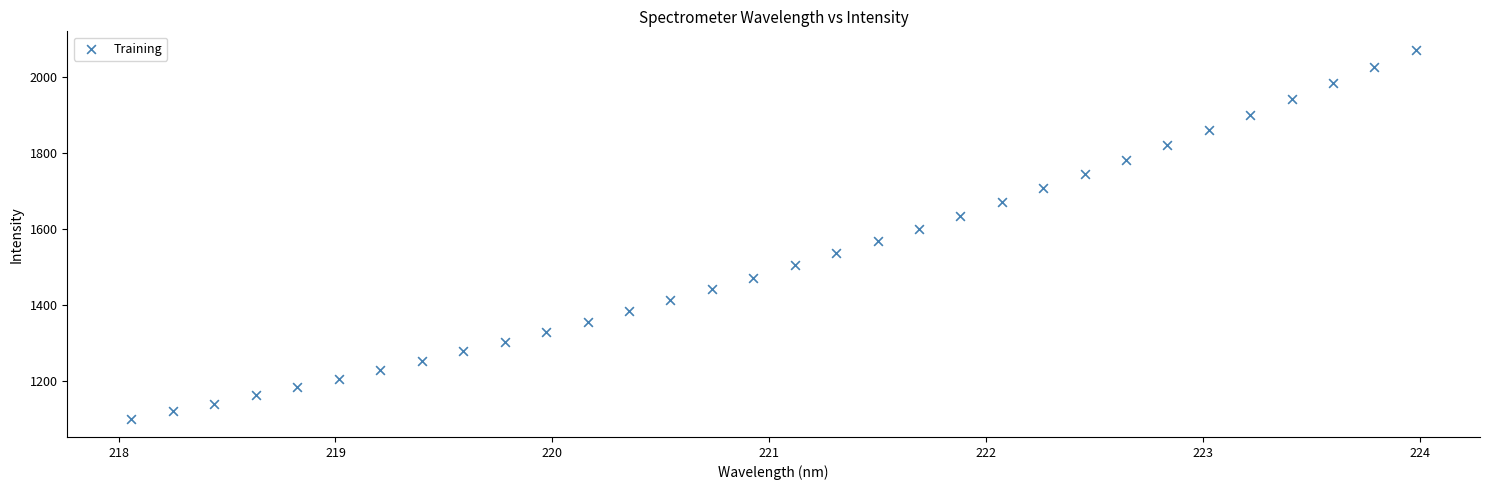

What is the range of X values (max minus min)?

5.9